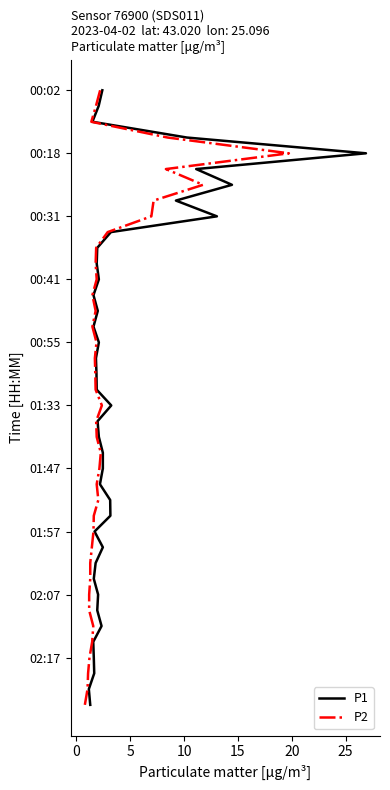

What are all the series names shown in the legend?

P1, P2